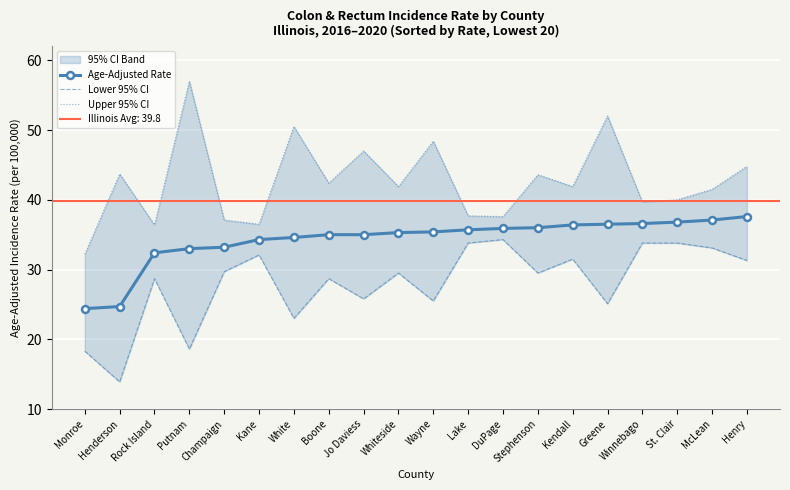

What is the sum of the Upper 95% CI values at Whiteside and Monroe?

74.1